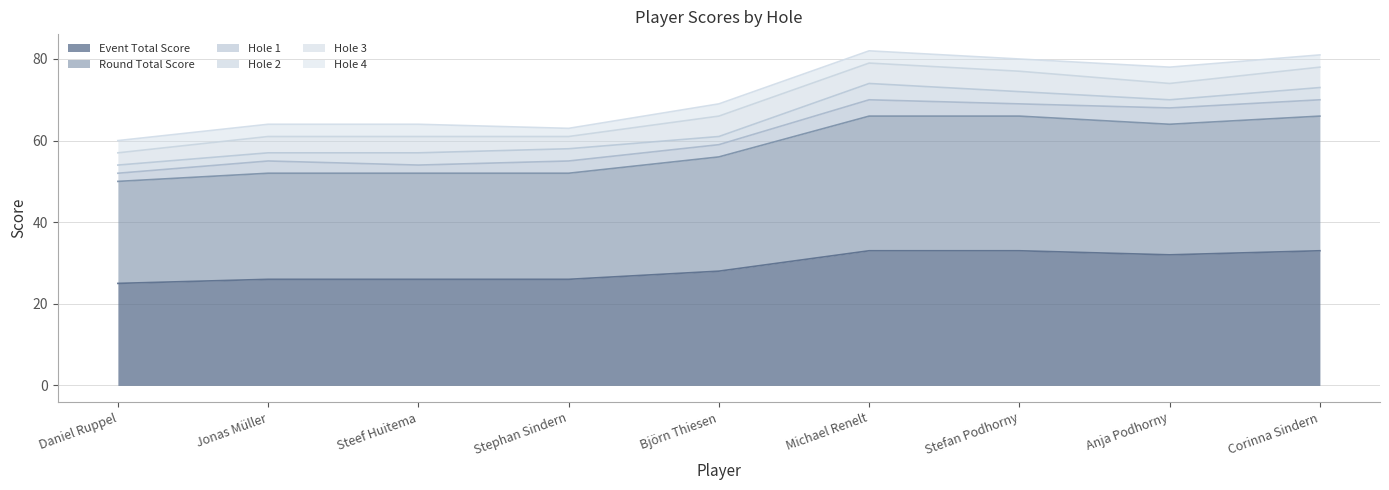

Where is the first local minimum for hole_1?

Steef Huitema